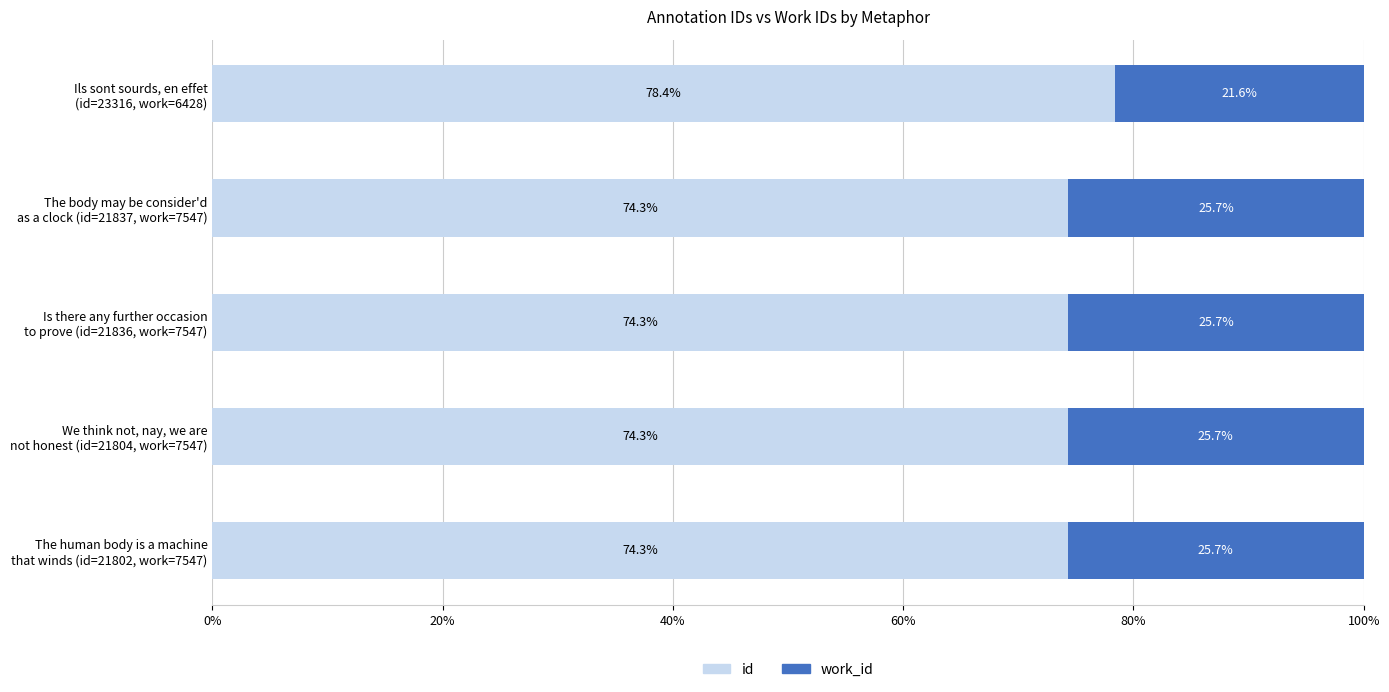

What is the highest value of the id series?

78.4